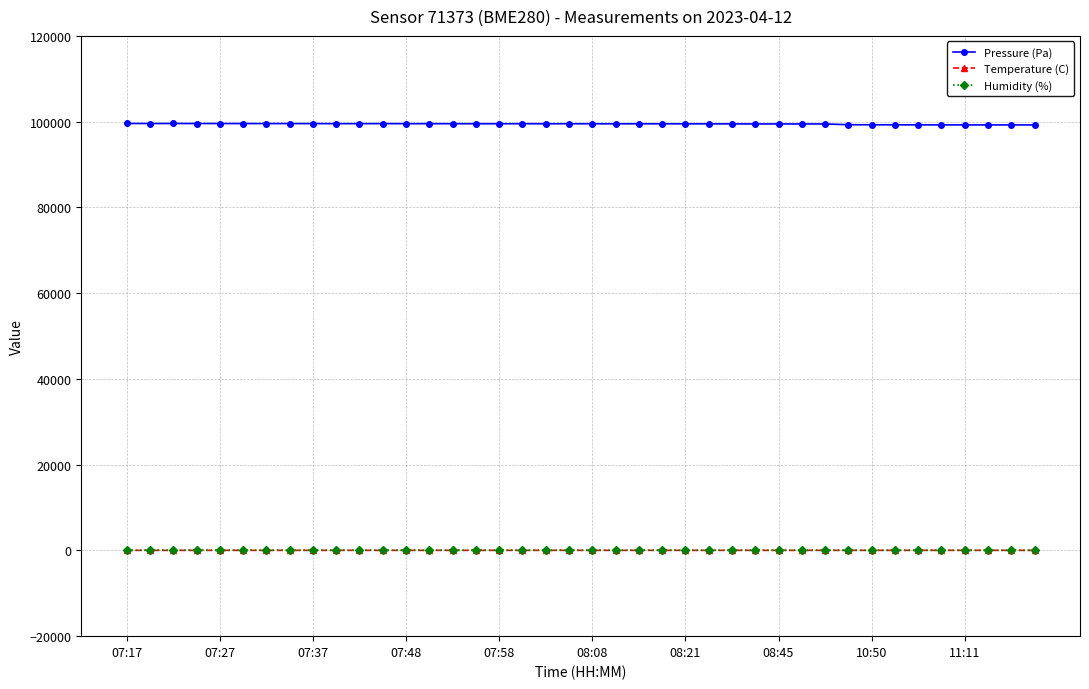

How many data points in Temperature (C) are less than 13?

13